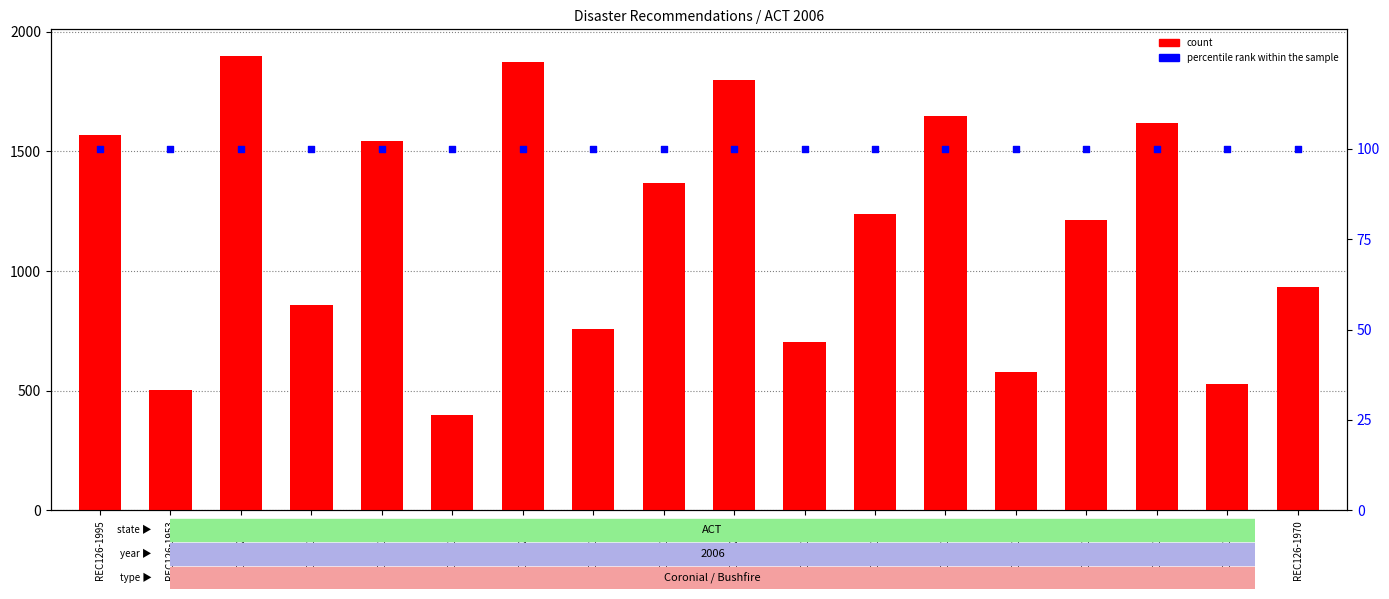

Which series has the largest total across all categories?

count